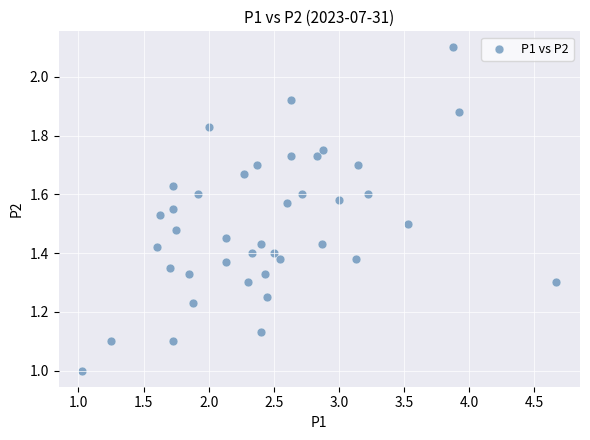

How many data points are displayed?

40